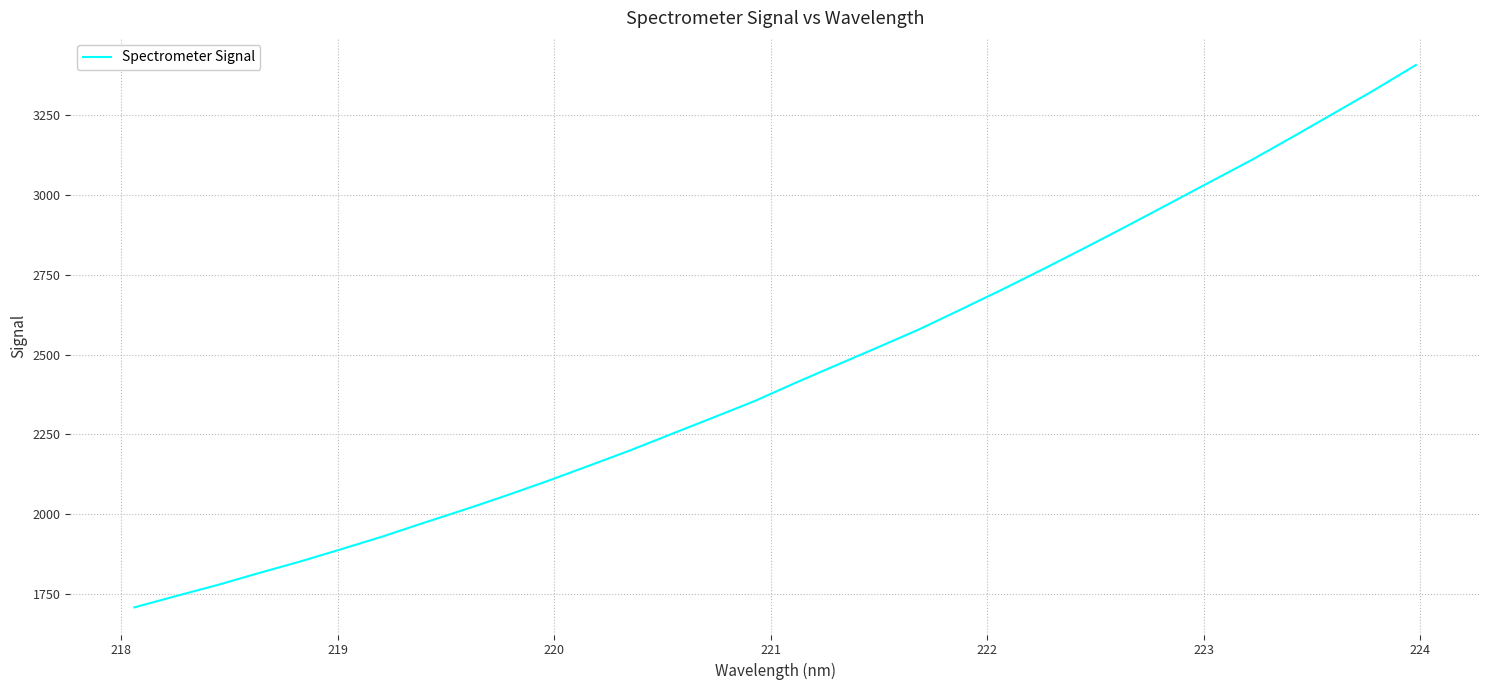

What is the smallest value displayed?

1708.1